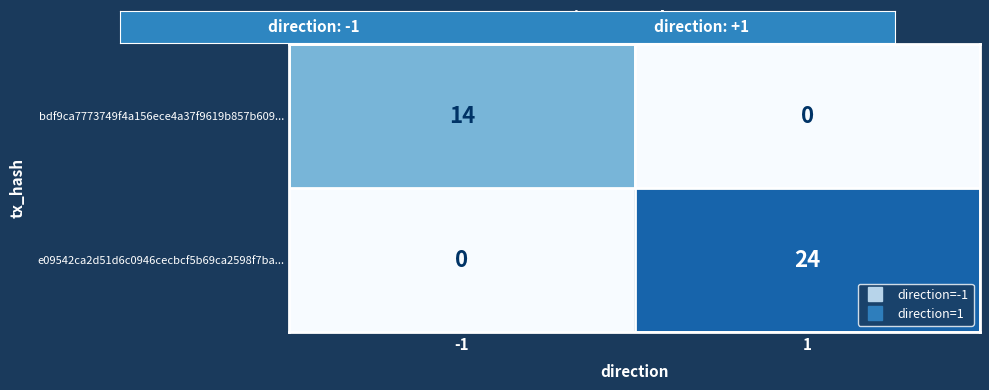

Reading left to right, transcribe all the data shown in this chart.

bdf9ca7773749f4a156ece4a37f9619b857b609...: -1=14	1=0
e09542ca2d51d6c0946cecbcf5b69ca2598f7ba...: -1=0	1=24